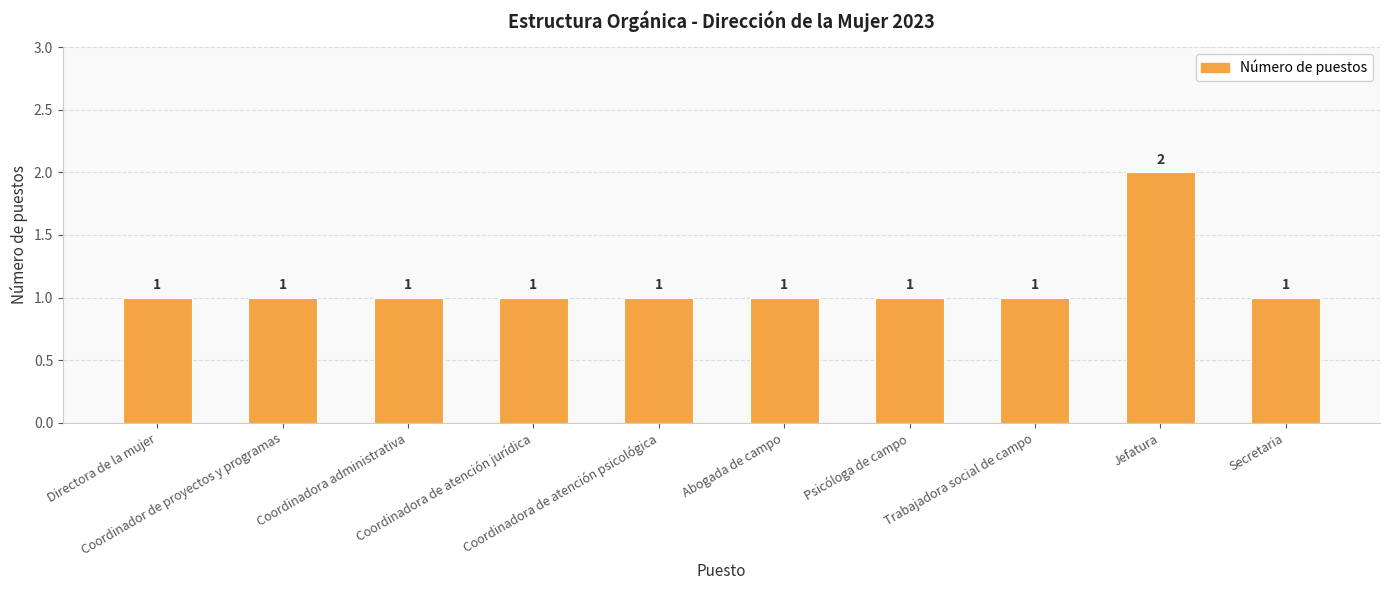

What is the maximum value shown in the chart?

2